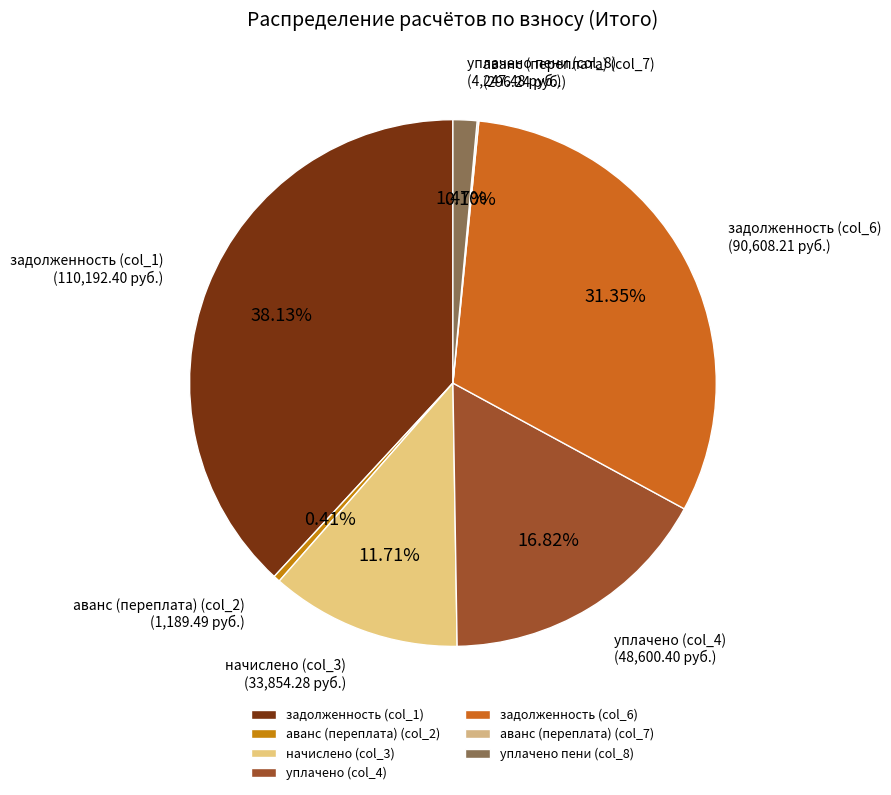

What is the ratio of the value at задолженность (col_6) to the value at уплачено (col_4)?

1.9